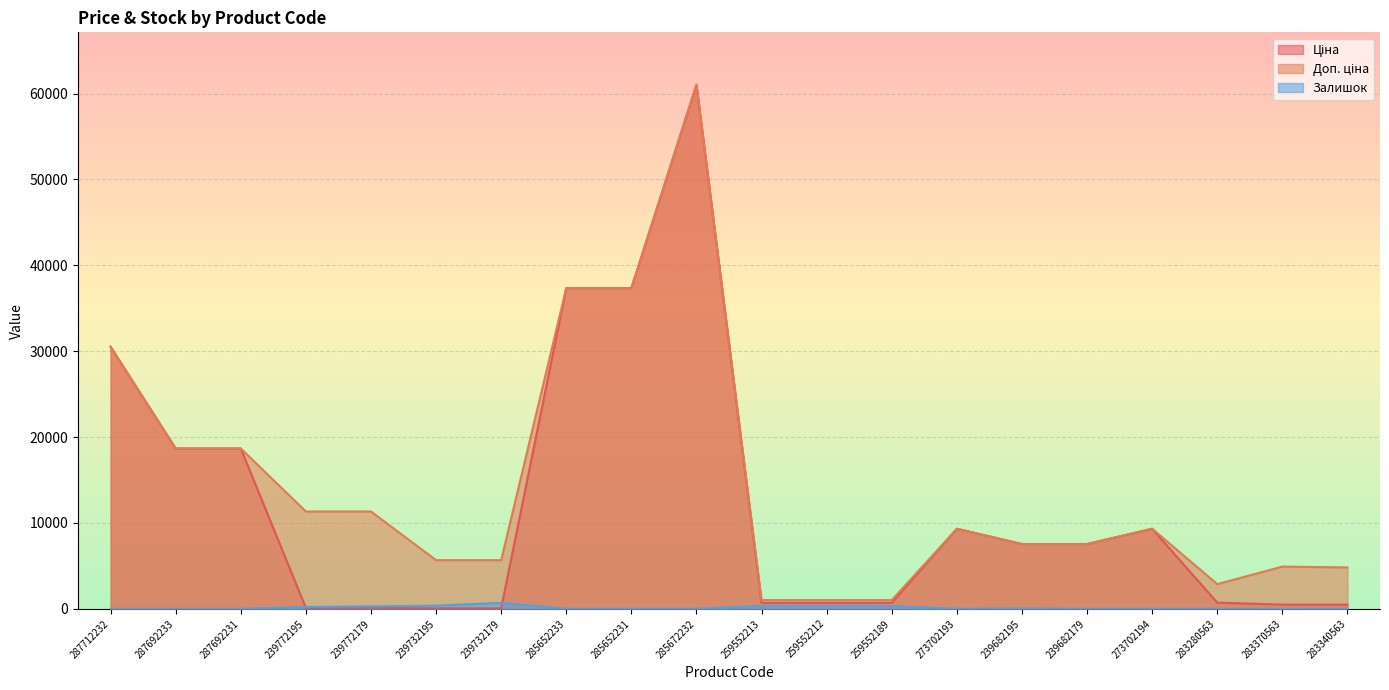

Which series has the largest total across all categories?

Доп. ціна